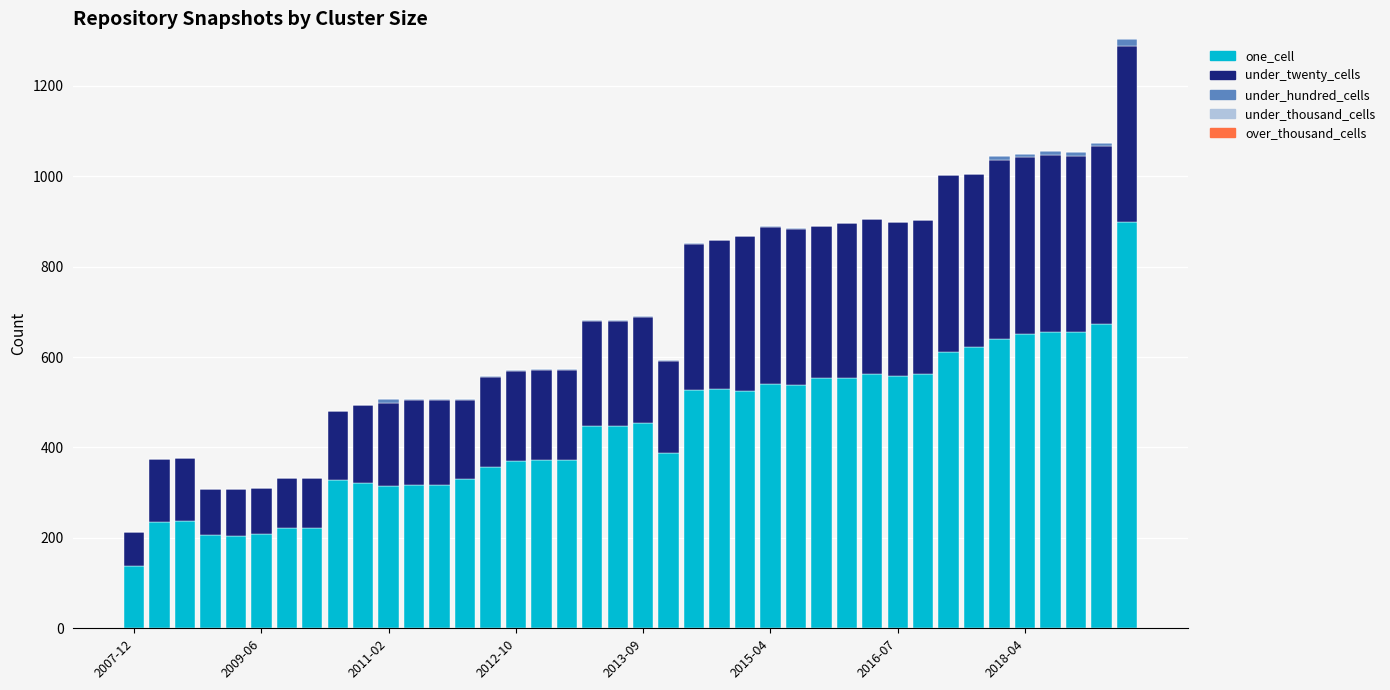

What is the maximum value for one_cell?

899